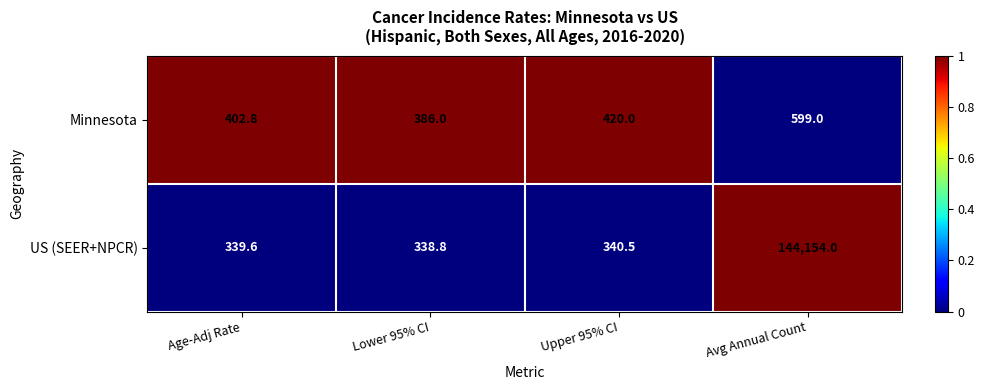

Reading right to left, transcribe all the data shown in this chart.

Minnesota: Avg Annual Count=599.0	Upper 95% CI=420.0	Lower 95% CI=386.0	Age-Adj Rate=402.8
US (SEER+NPCR): Avg Annual Count=144154.0	Upper 95% CI=340.5	Lower 95% CI=338.8	Age-Adj Rate=339.6